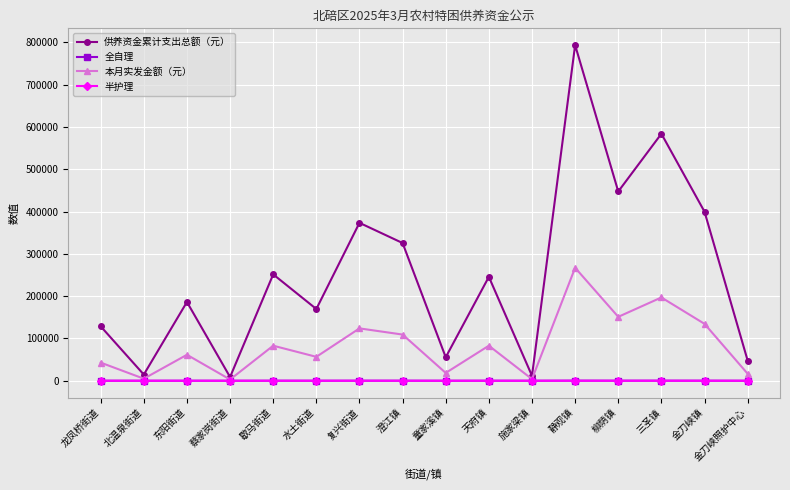

Which series has the widest spread of values?

供养资金累计支出总额（元）